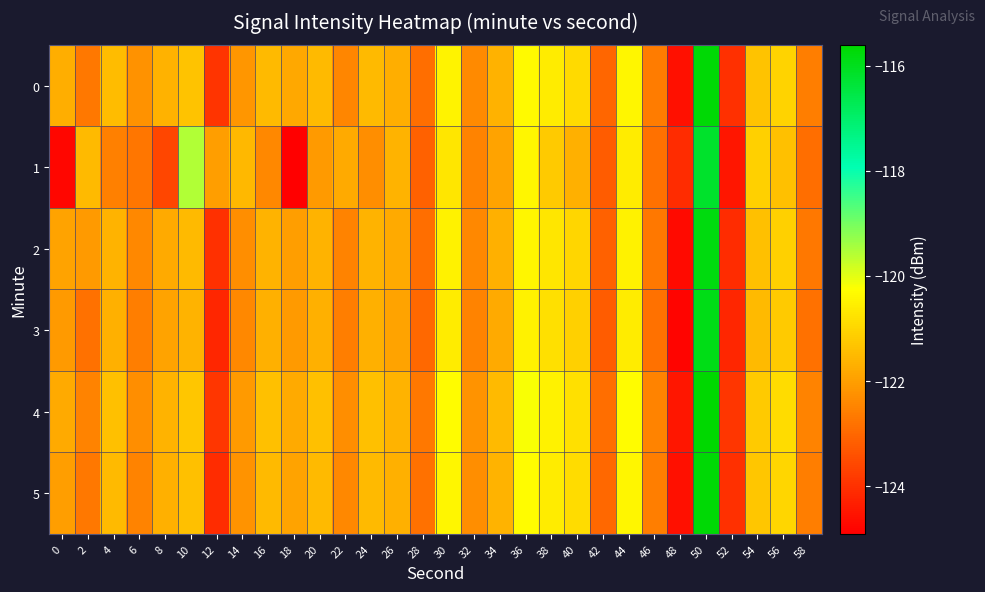

Which has a higher value, 8 or 54?

54